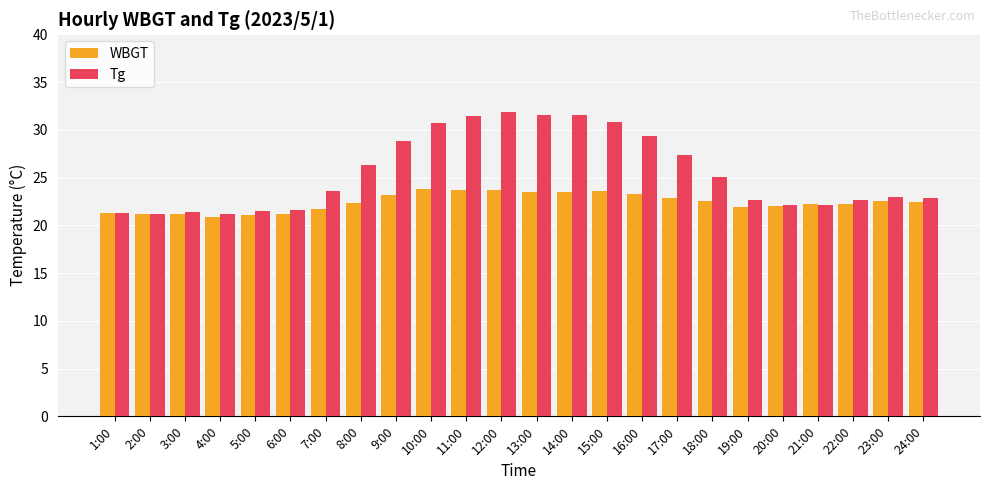

At which label is Tg closest to 26?

8:00